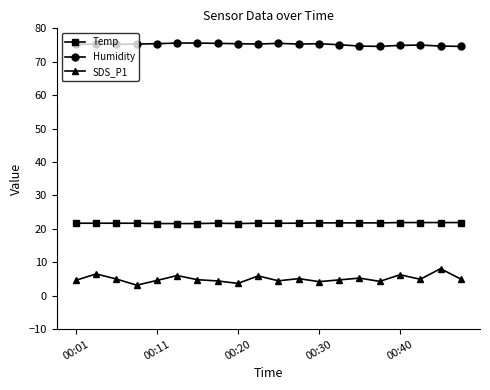

True or false: SDS_P1 and Humidity cross at least once.

False